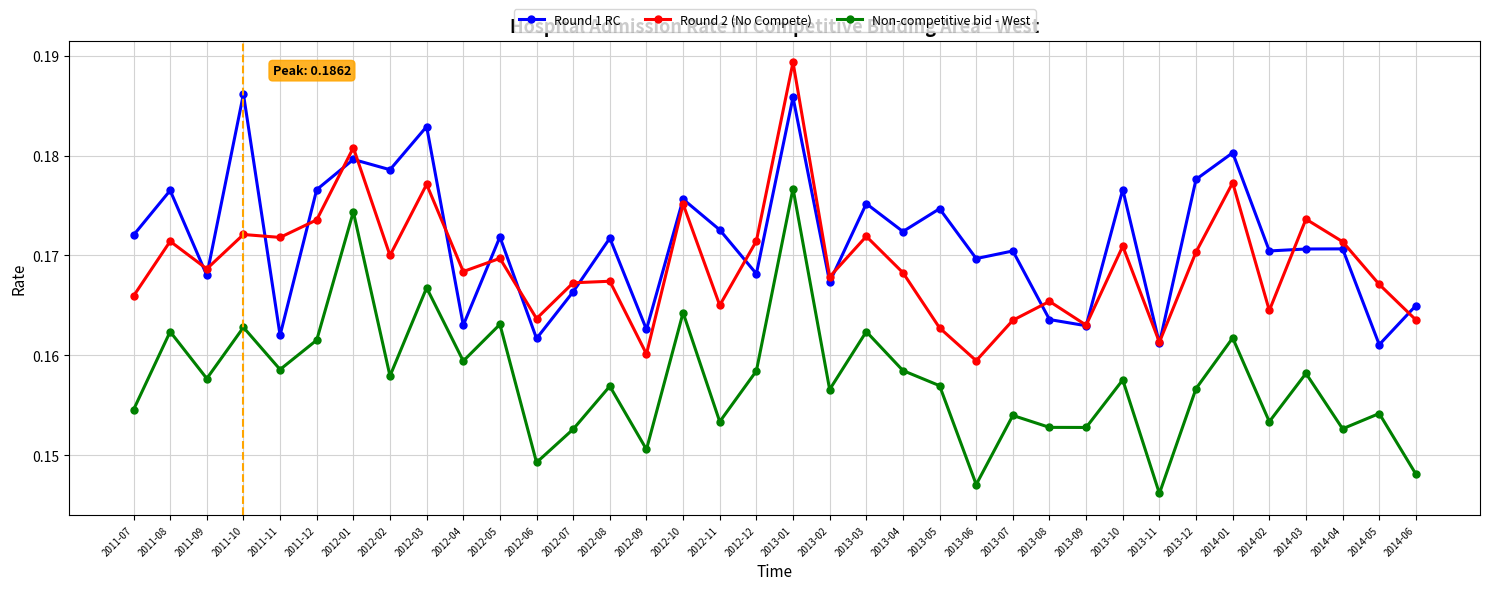

The value of Non-competitive bid - West at 2012-02 is 0.3. True or false?

False